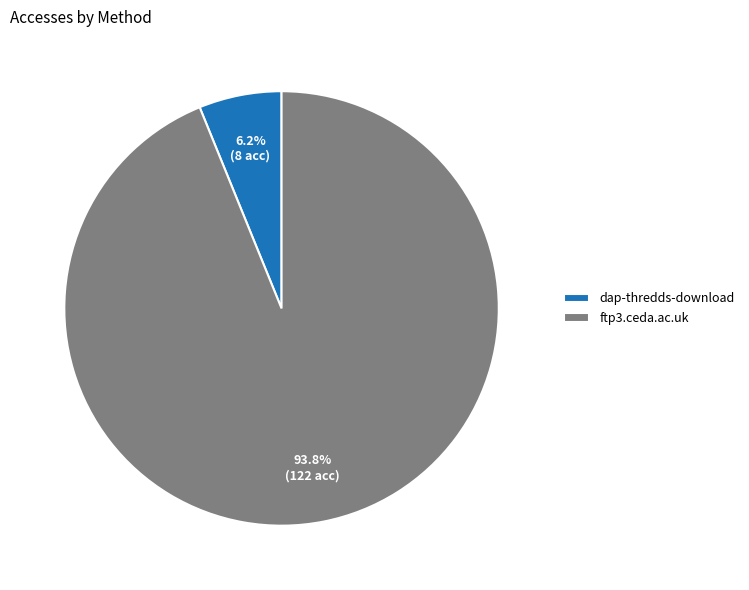

To the nearest percent, what is the difference between the ftp3.ceda.ac.uk and dap-thredds-download slice percentages?

88%